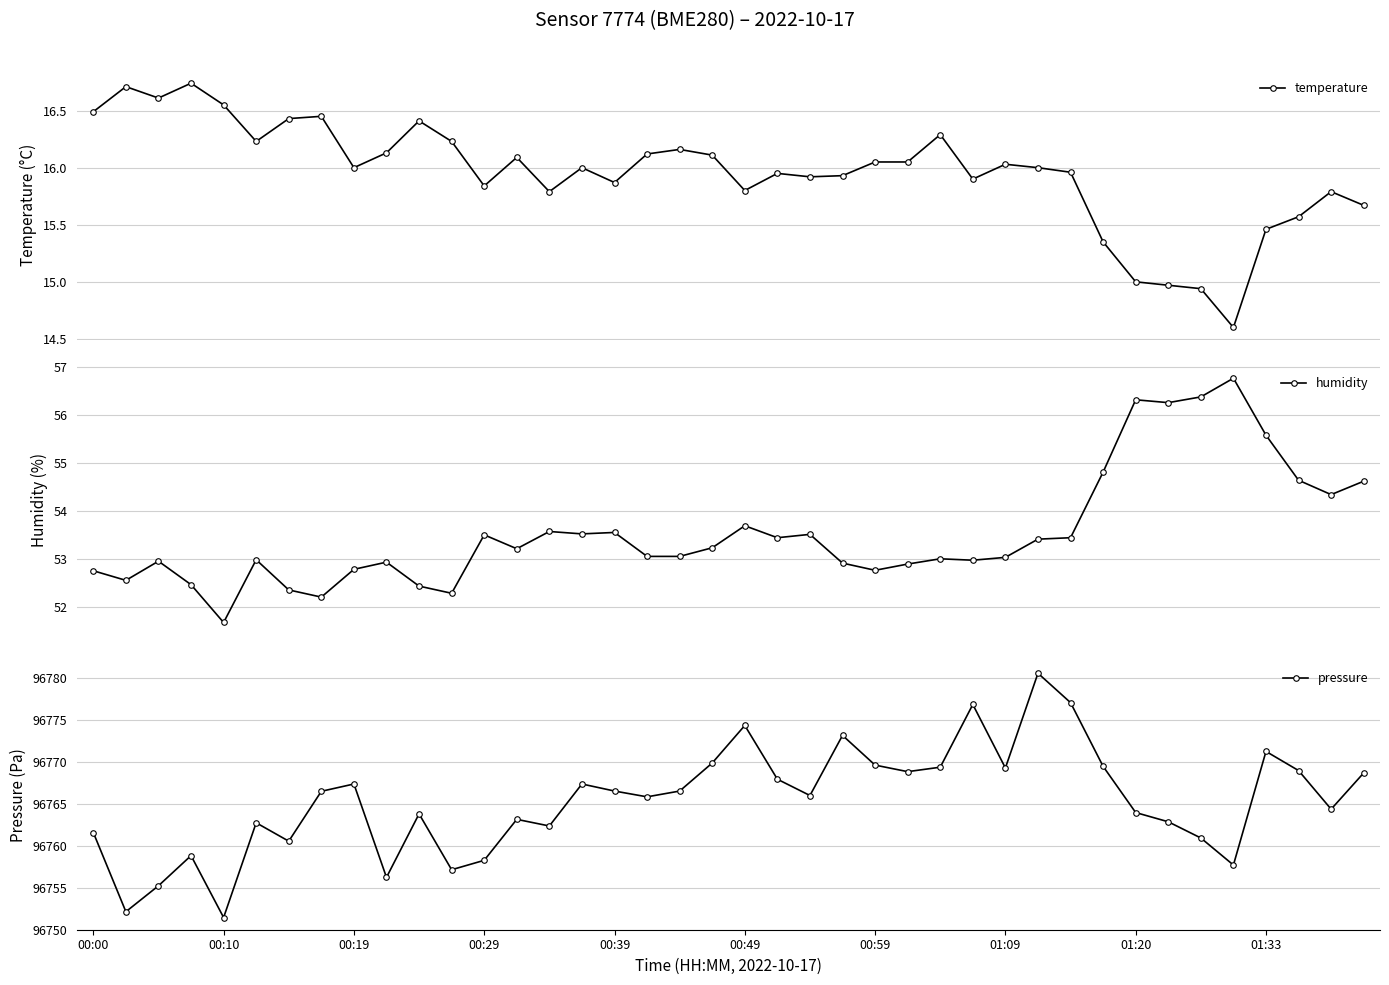

What is the value of the humidity point at the 16th from the left?

53.5